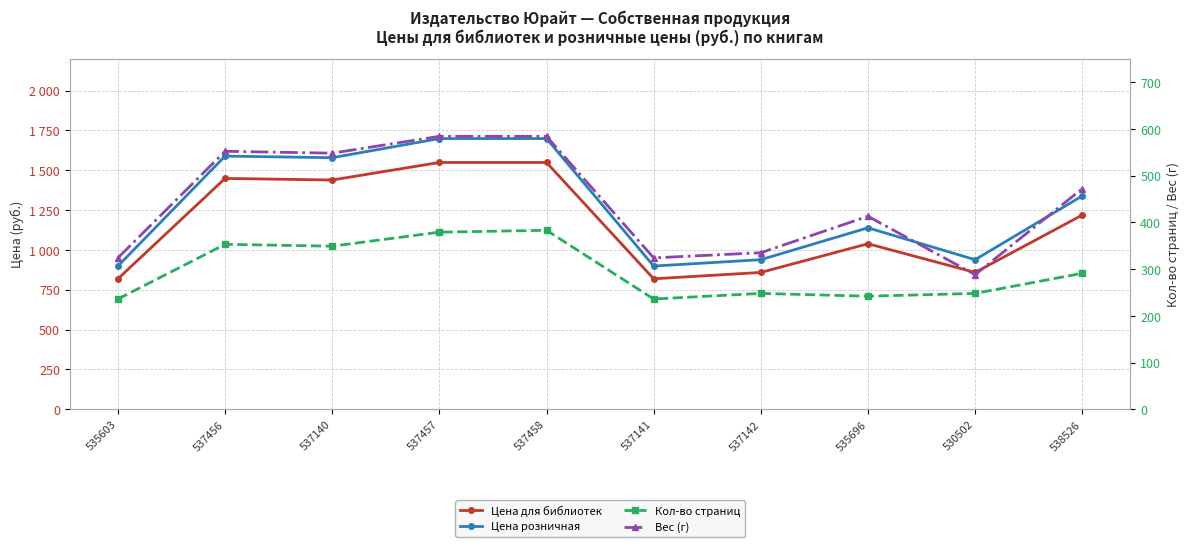

What is the total value across all series at 537457?

4211